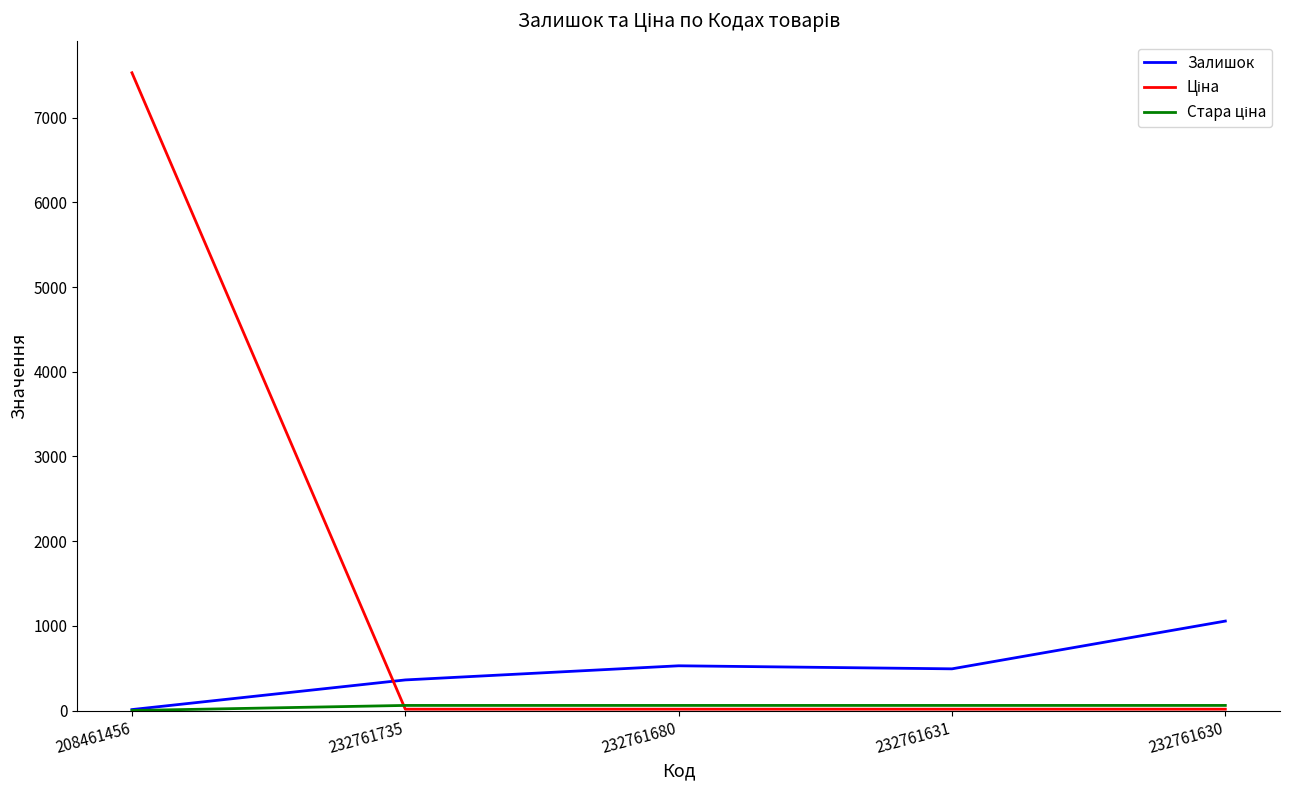

What is the maximum value shown in the chart?

7530.7